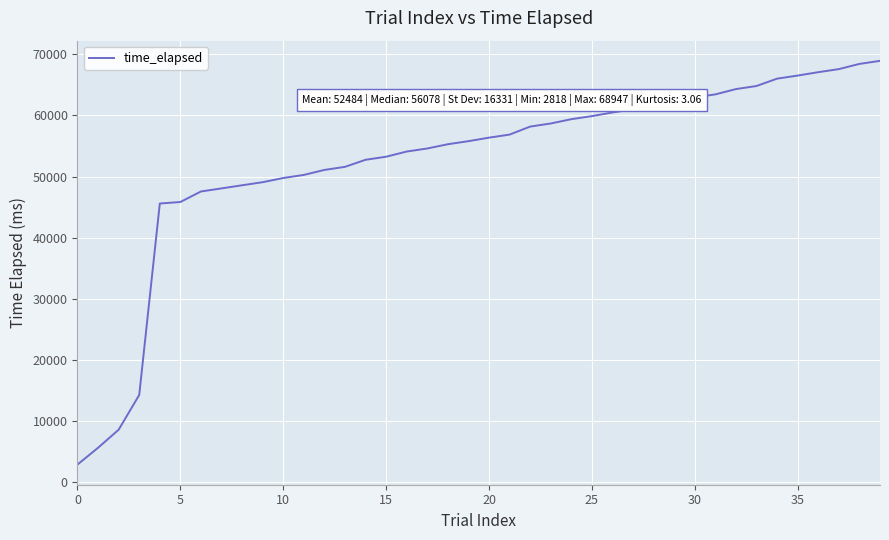

What is the difference between the maximum and minimum values?

66129